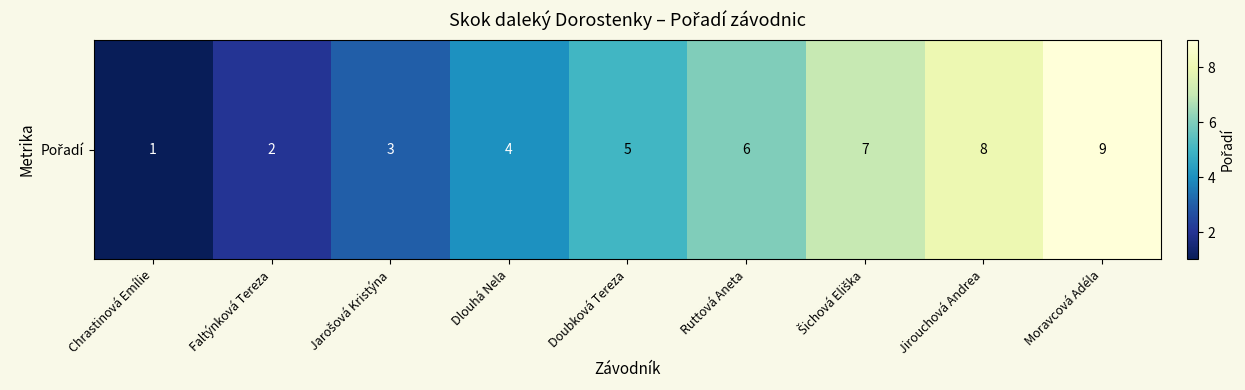

What is the greatest value displayed?

9